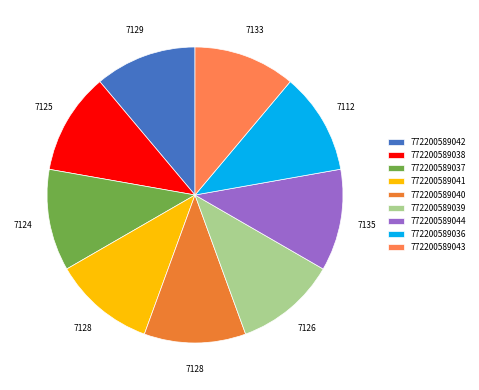

Which has a higher value, 772200589041 or 772200589037?

772200589041